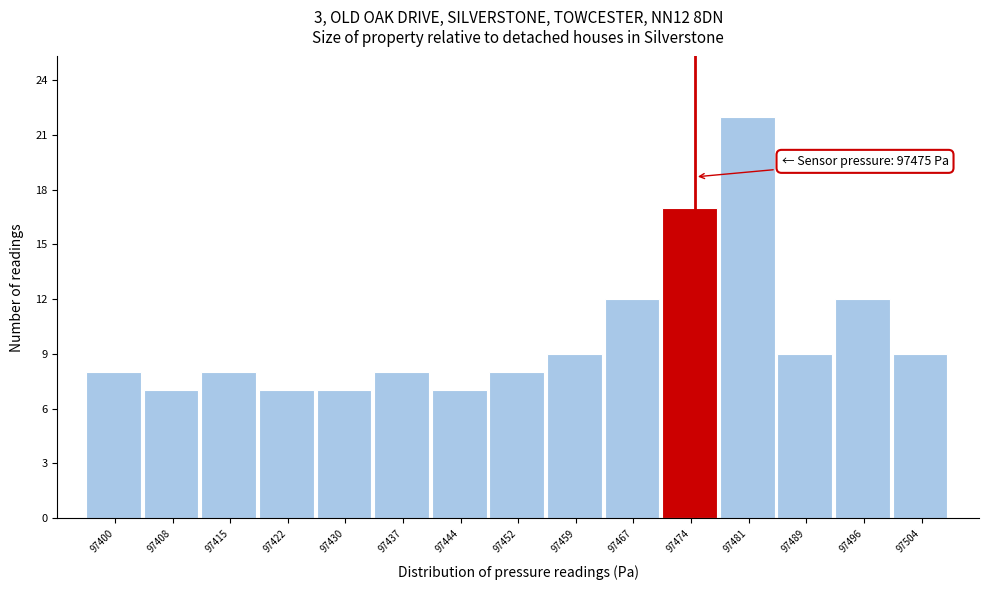

Over which range of the x-axis is the bar tallest?

97478 to 97486